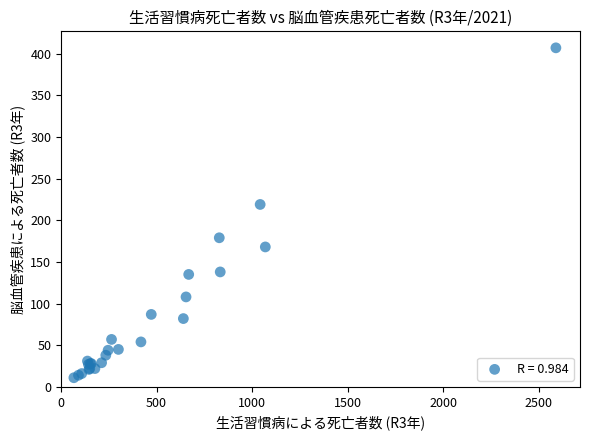

What Y value in the scatter plot is closest to 209?

219